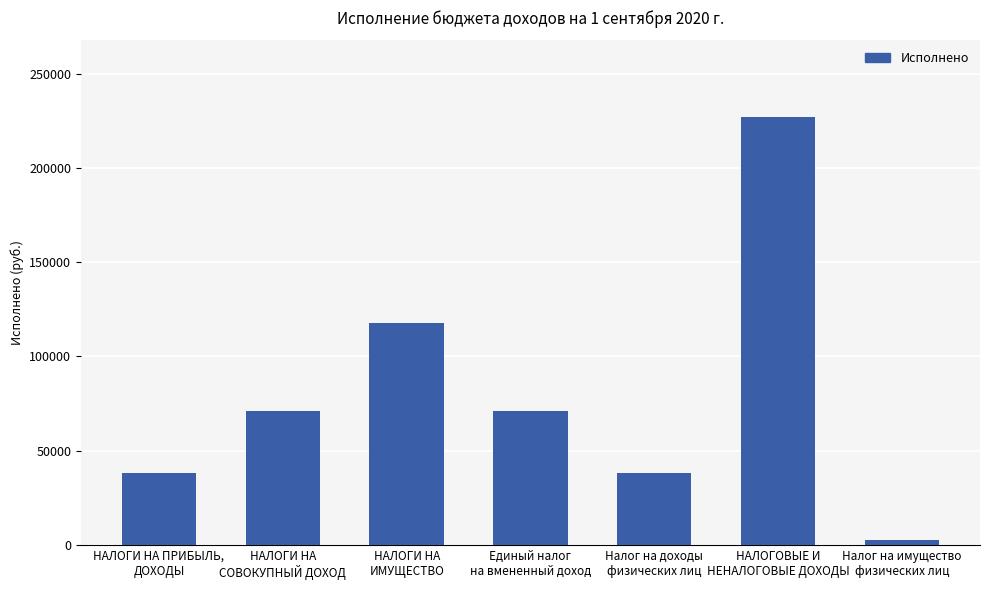

Reading left to right, list all the values displayed in this chart.

НАЛОГИ НА ПРИБЫЛЬ,
ДОХОДЫ=38156.5	НАЛОГИ НА
СОВОКУПНЫЙ ДОХОД=71264.0	НАЛОГИ НА
ИМУЩЕСТВО=117538.6	Единый налог
на вмененный доход=71264.0	Налог на доходы
физических лиц=38156.5	НАЛОГОВЫЕ И
НЕНАЛОГОВЫЕ ДОХОДЫ=226959.1	Налог на имущество
физических лиц=2526.9